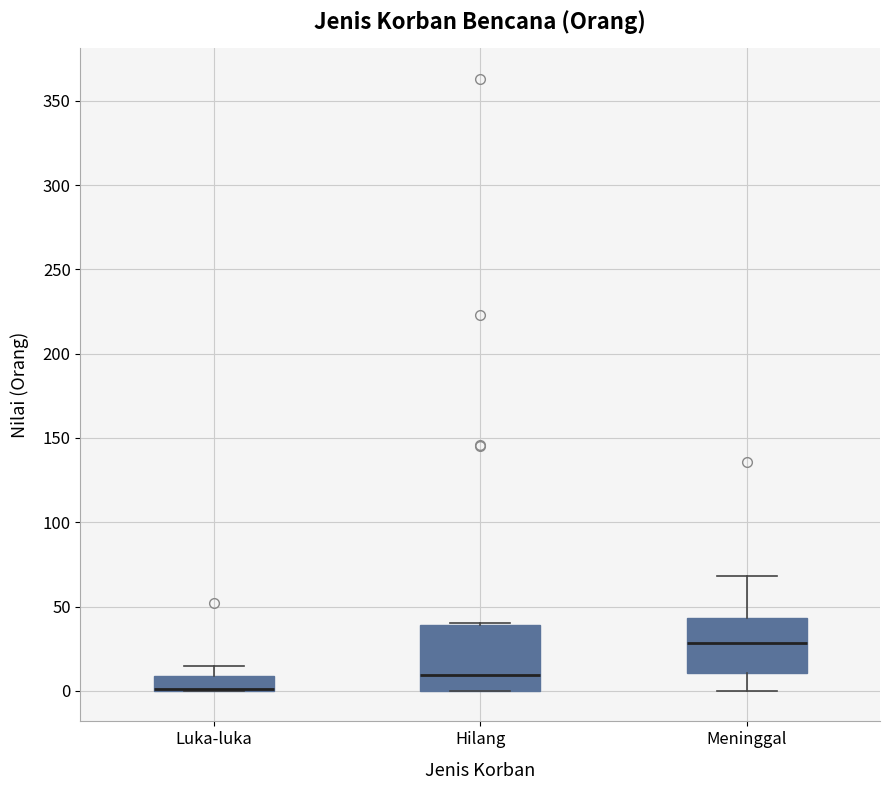

Reading left to right, transcribe this box plot: for each box, give where its median line is, the range the box spans, and where its two whiskers end, as read against the y-axis. The values are not printed on the chart, so give them approximately, as read against the axis.

Luka-luka: median 0 (drawn on the box's lower edge), box 0 to 10, whiskers 0 to 15
Hilang: median 10, box 0 to 40, whiskers 0 to 40
Meninggal: median 30, box 10 to 45, whiskers 0 to 70